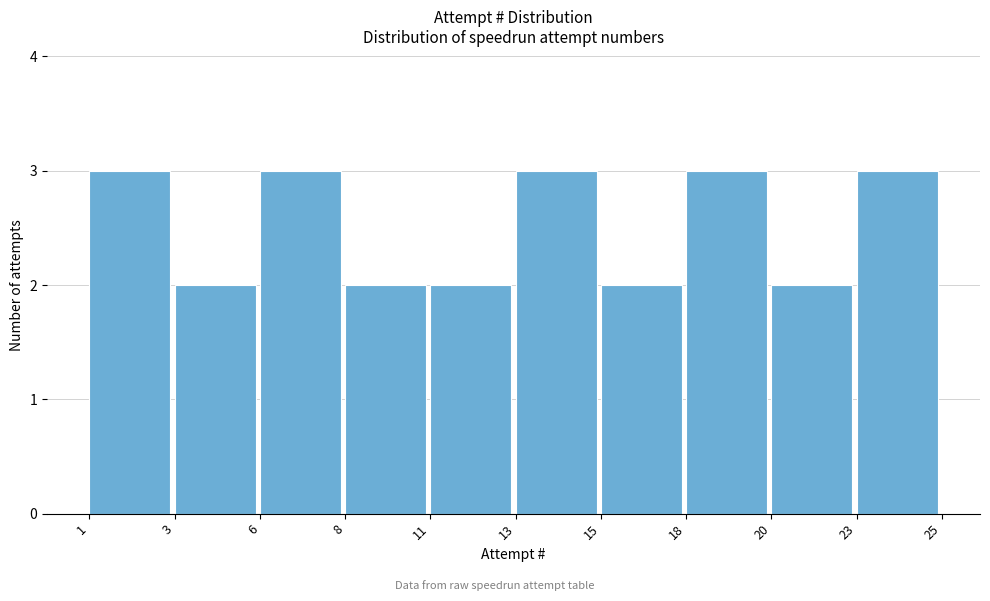

Reading left to right, transcribe all the data shown in this chart.

3	2	3	2	2	3	2	3	2	3